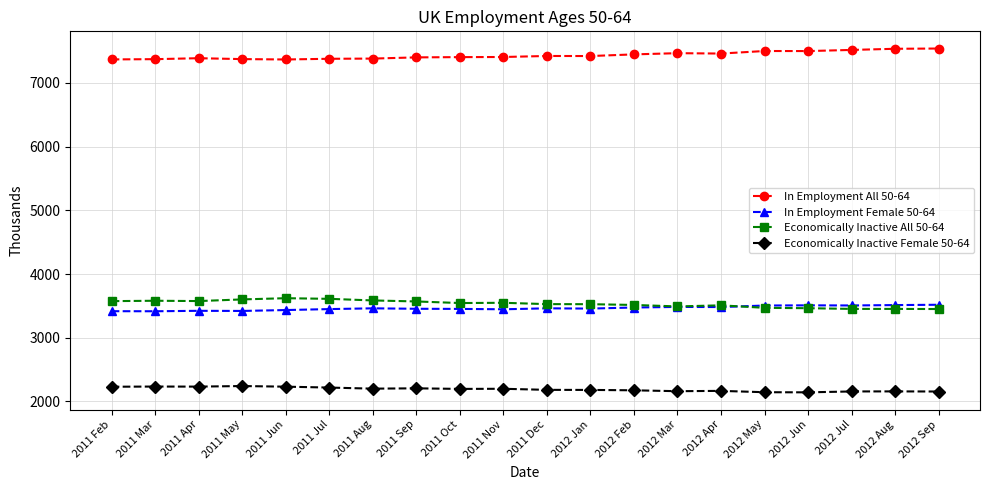

What is the label of the 9th point from the left?

2011 Oct